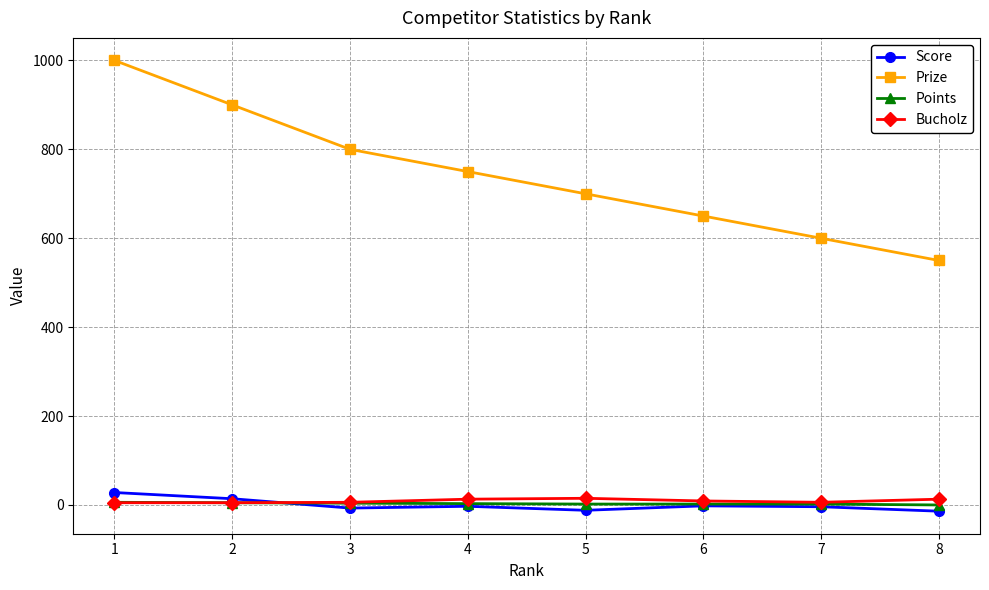

How many Bucholz values are between 6 and 13?

5